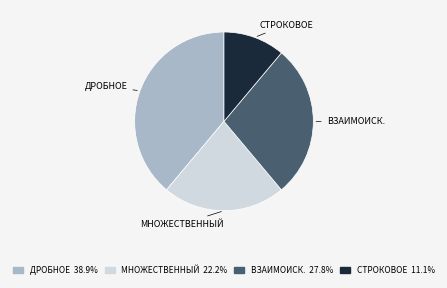

What is the ratio of the value at МНОЖЕСТВЕННЫЙ 22.2% to the value at ДРОБНОЕ 38.9%?

0.6